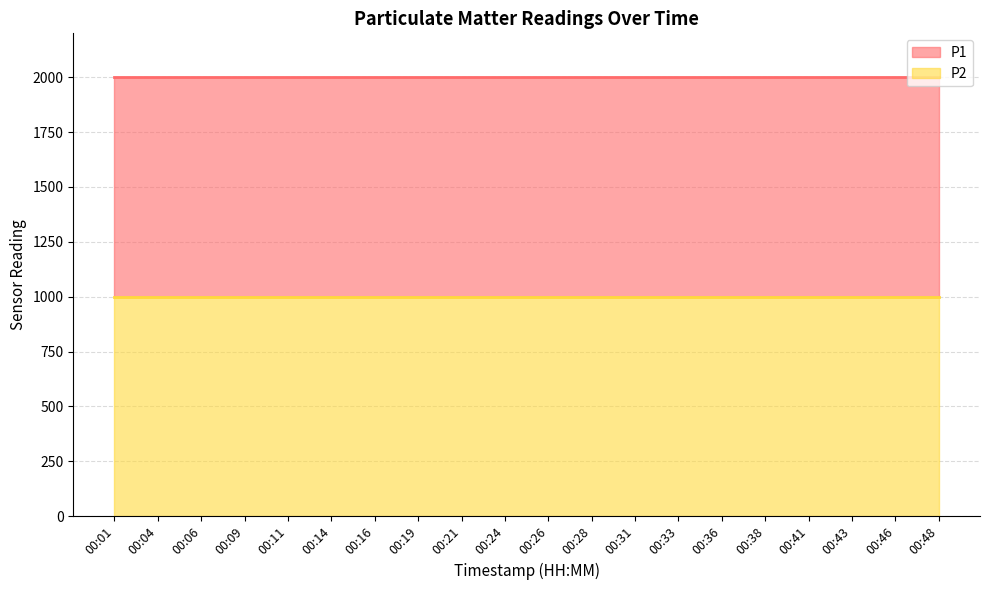

True or false: P2 has a value of 578.9 at 00:28.

False